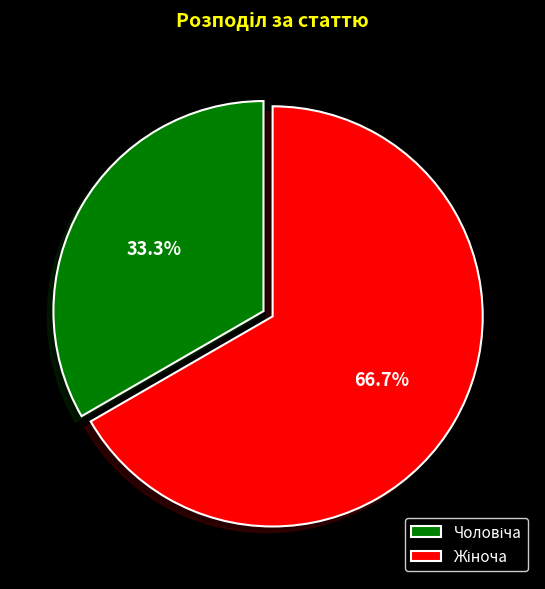

Is there a majority slice in this chart?

Yes